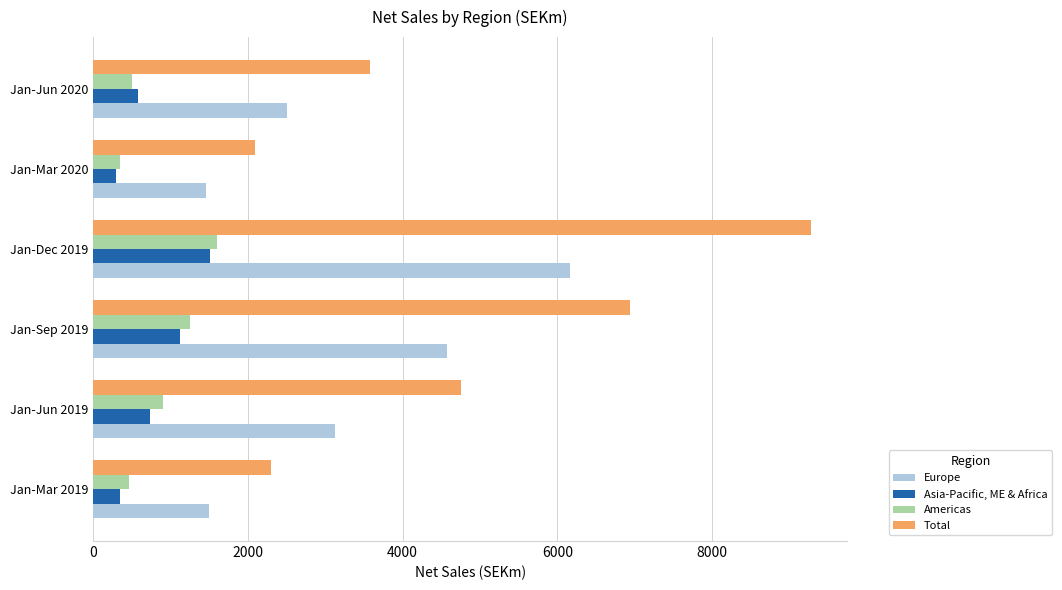

List the series in order of their peak value, highest first.

Total, Europe, Americas, Asia-Pacific, ME & Africa